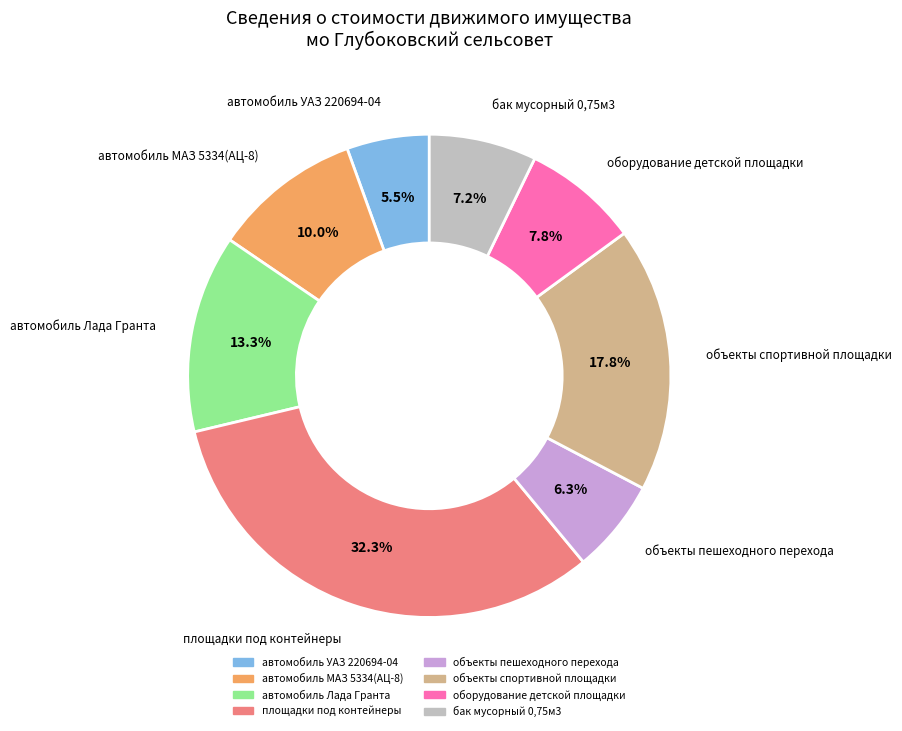

To the nearest percent, what portion does автомобиль МАЗ 5334(АЦ-8) represent?

10%